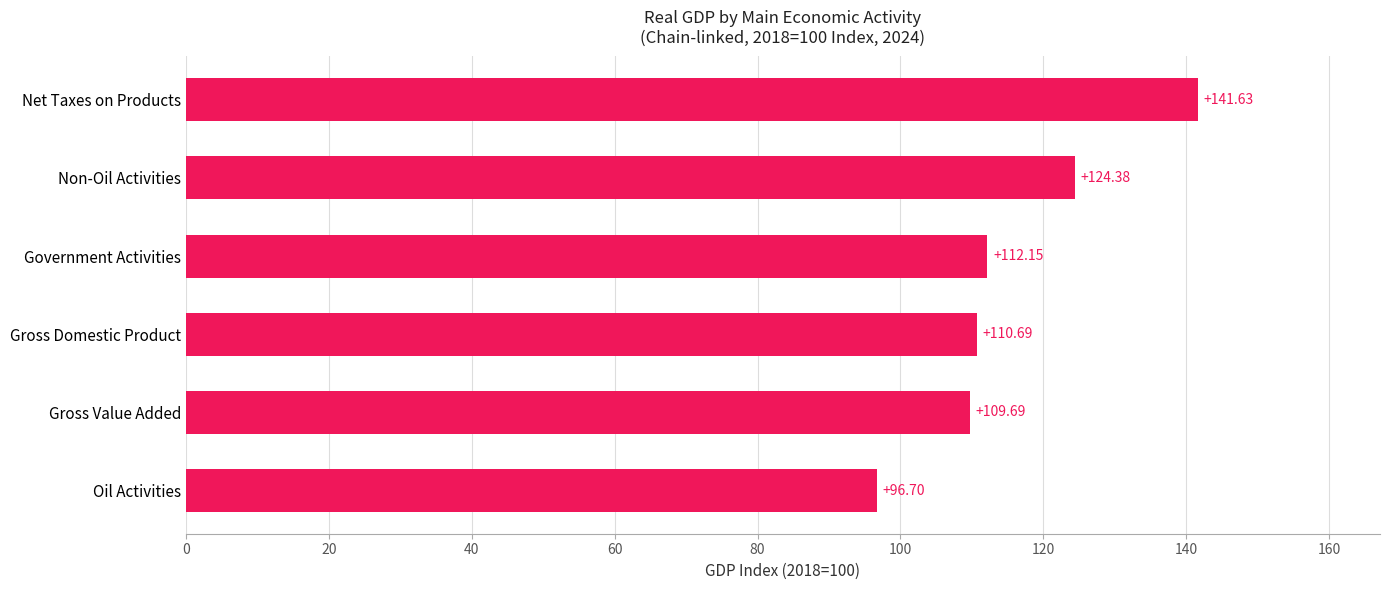

Rank the categories by value from highest to lowest.

Net Taxes on Products, Non-Oil Activities, Government Activities, Gross Domestic Product, Gross Value Added, Oil Activities